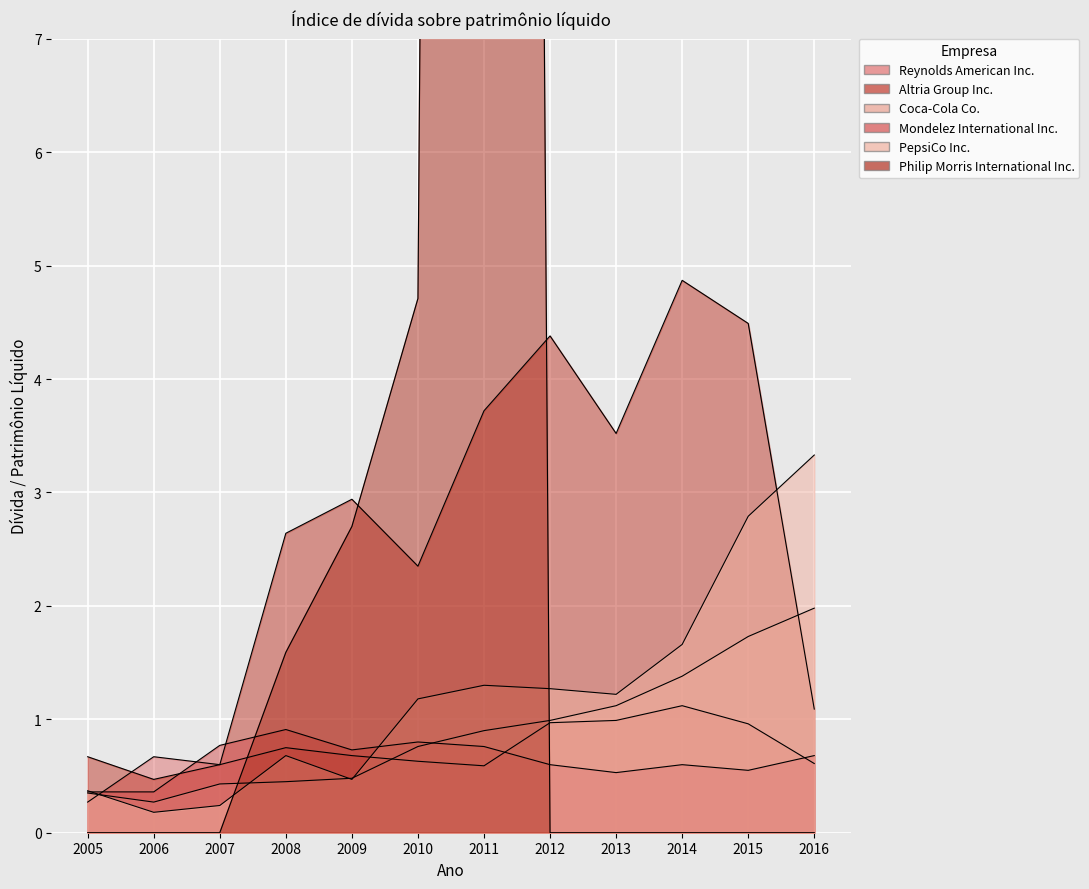

Which series has the largest total across all categories?

Philip Morris International Inc.